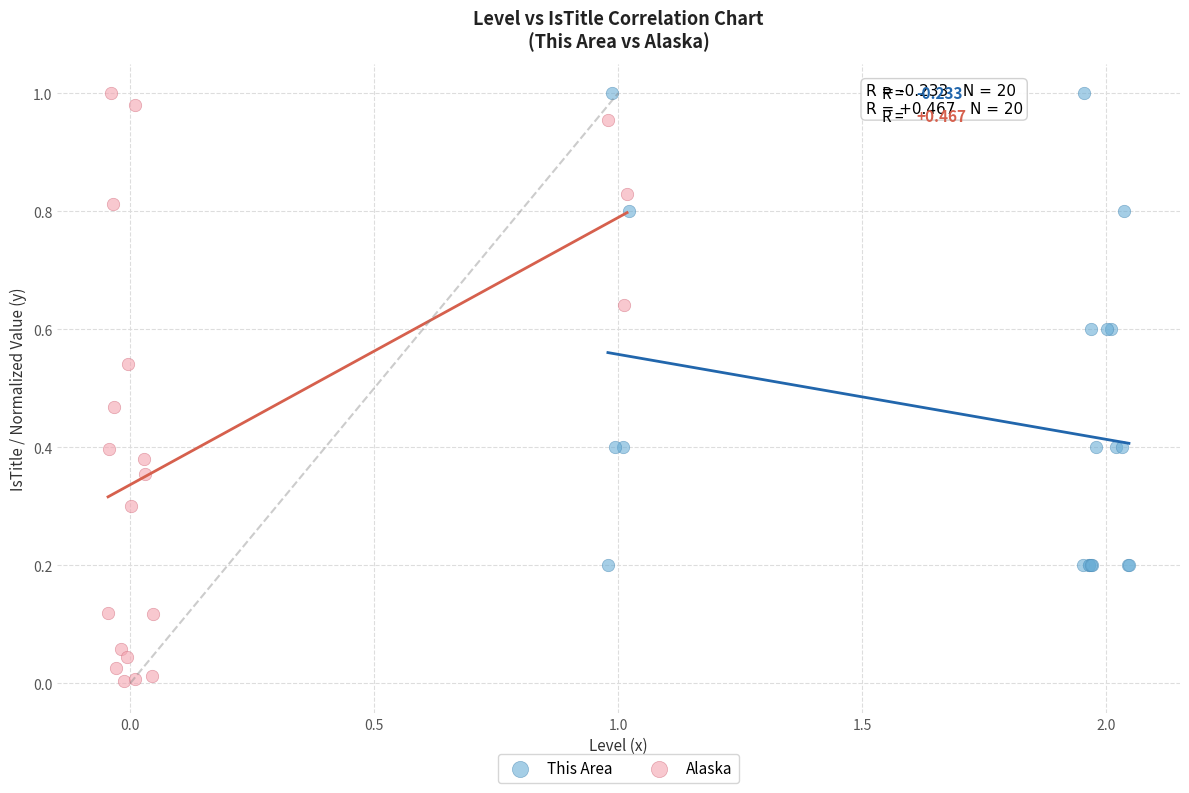

Which series has the largest Y range (max minus min)?

Alaska